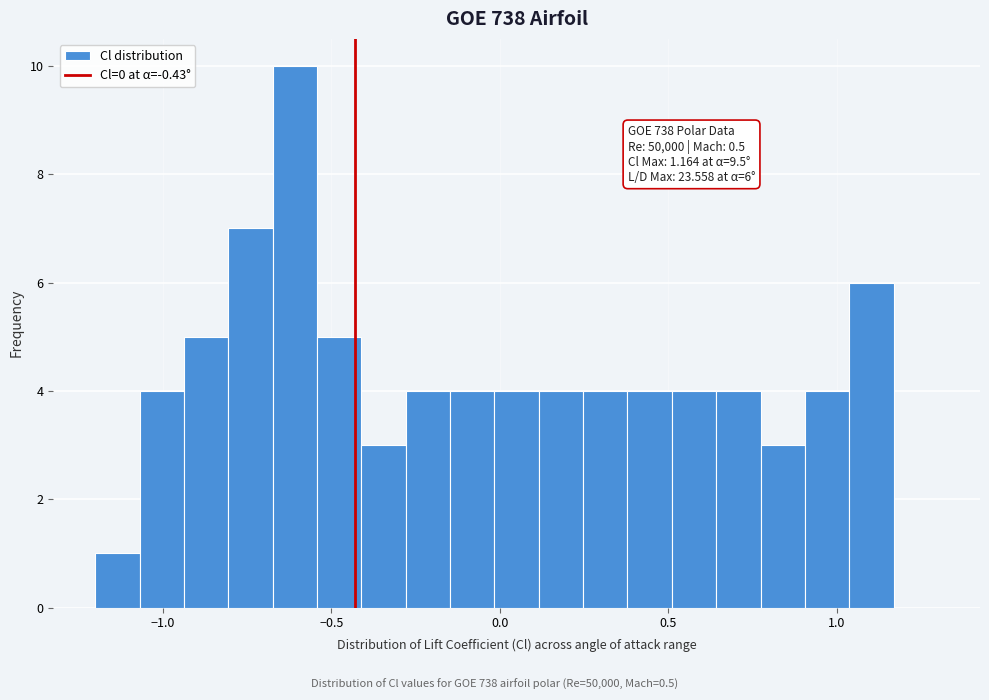

Read against the x-axis, roughly where is the centre of the tallest bar?

-0.60